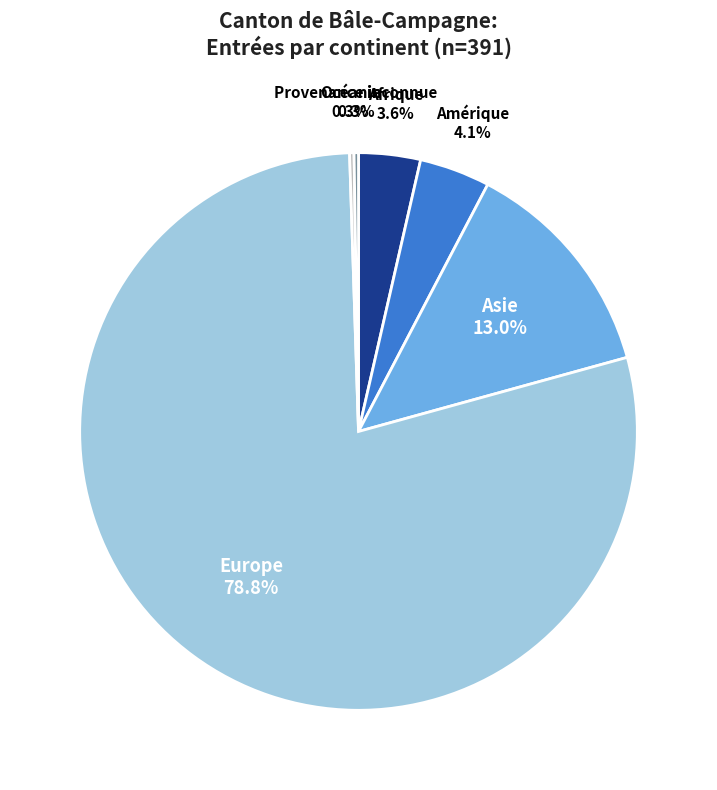

Between Afrique and Amérique, which is larger?

Amérique